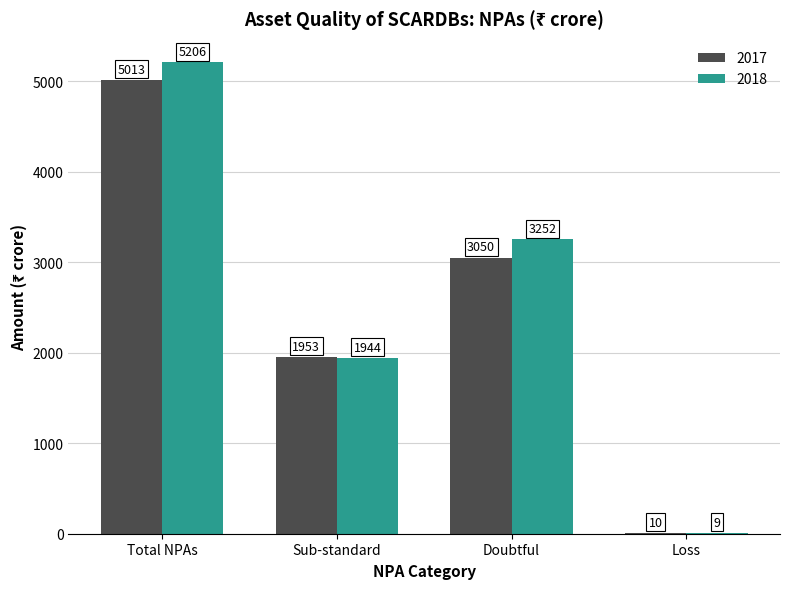

What is the maximum value for 2018?

5206